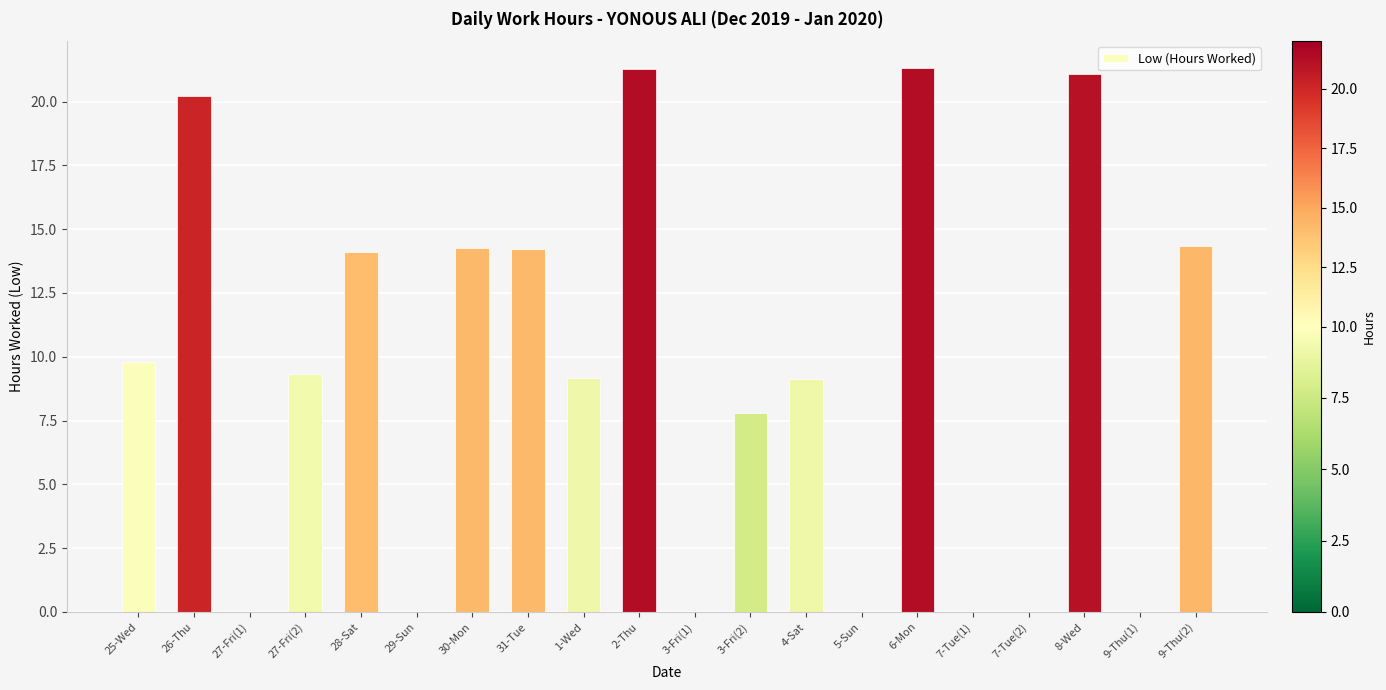

Where is the data nearest to the value 10?

25-Wed